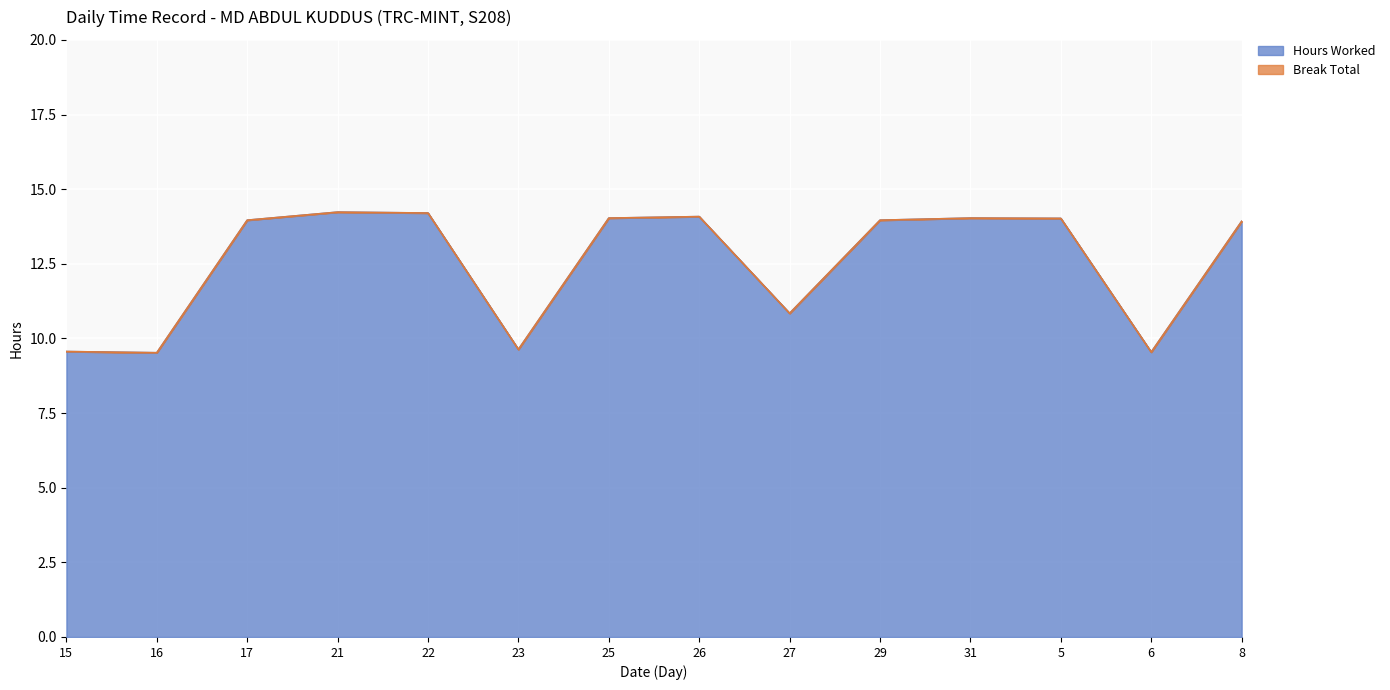

Reading left to right, list all the values displayed in this chart.

15=9.6	16=9.5	17=14.0	21=14.2	22=14.2	23=9.6	25=14.0	26=14.1	27=10.8	29=14.0	31=14.0	5=14.0	6=9.5	8=13.9